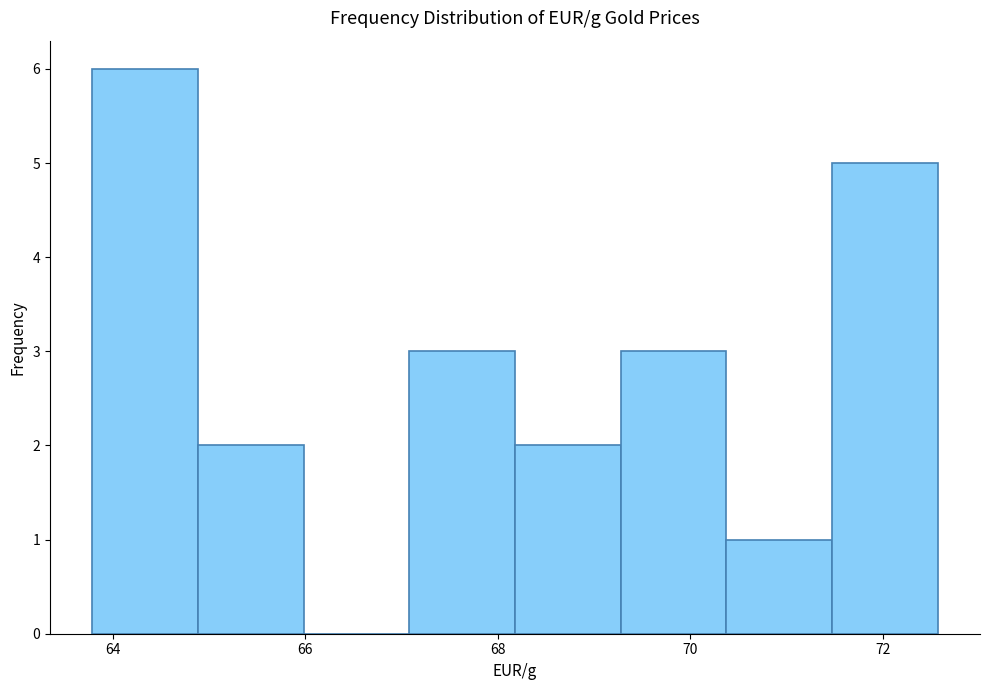

Reading left to right, transcribe this chart: for each bar, give the range it covers on the x-axis and its height. Neither the bar edges nor the heights are printed on the chart, so give them approximately, as read against the axes.

63.8 to 64.8: 6
64.8 to 66.0: 2
66.0 to 67.0: 0
67.0 to 68.2: 3
68.2 to 69.2: 2
69.2 to 70.4: 3
70.4 to 71.4: 1
71.4 to 72.6: 5